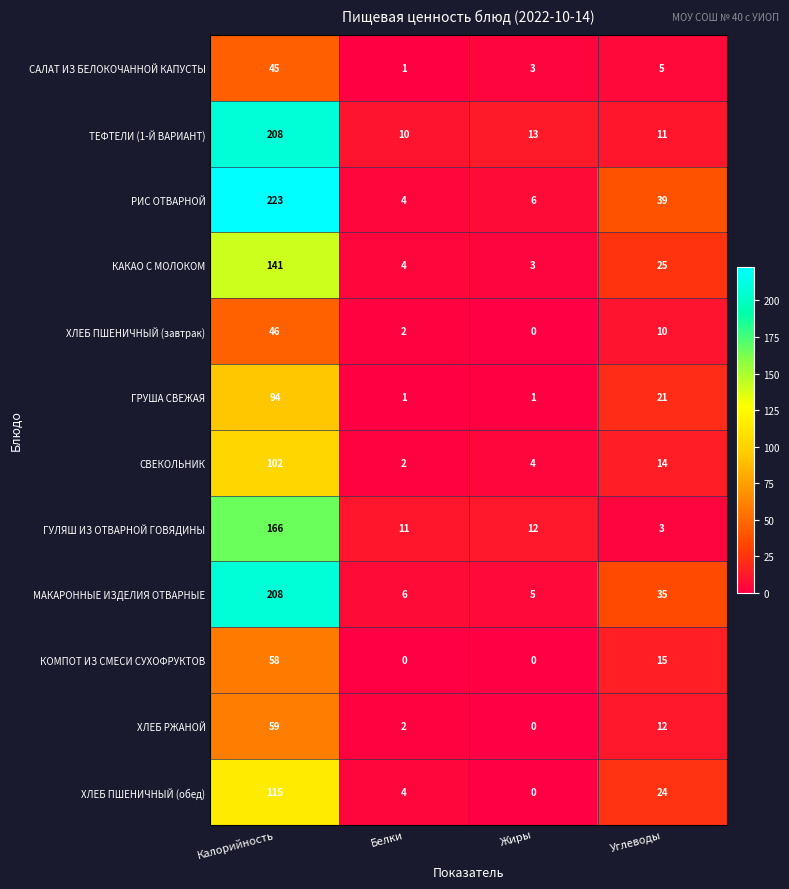

List the labels in order of ХЛЕБ РЖАНОЙ value, largest first.

Калорийность, Углеводы, Белки, Жиры